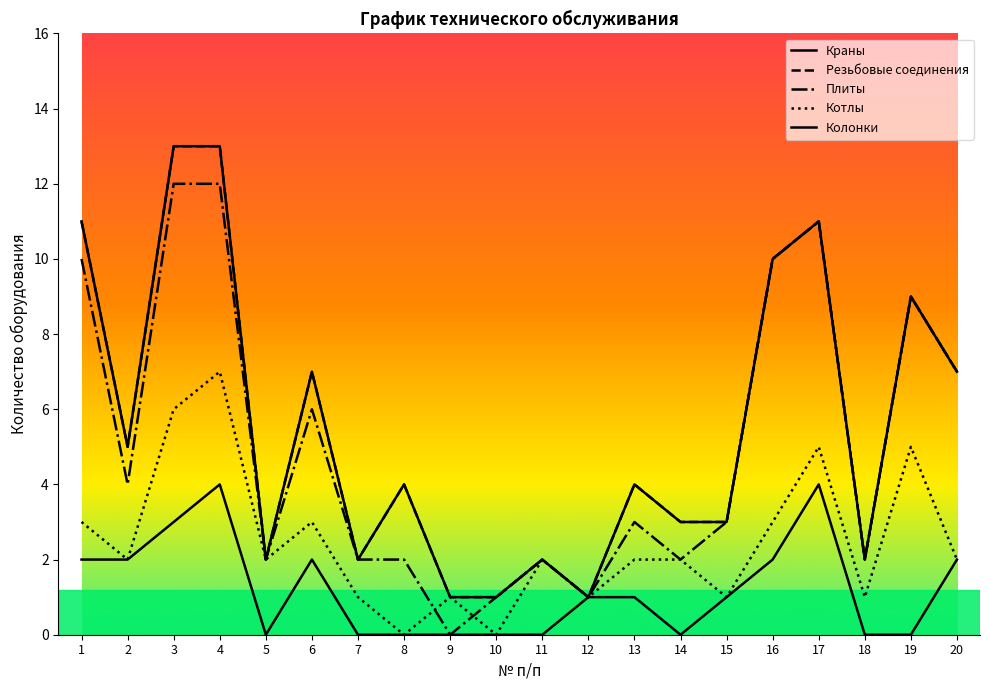

At 2, list the series in order from smallest to largest.

Котлы, Колонки, Плиты, Краны, Резьбовые соединения